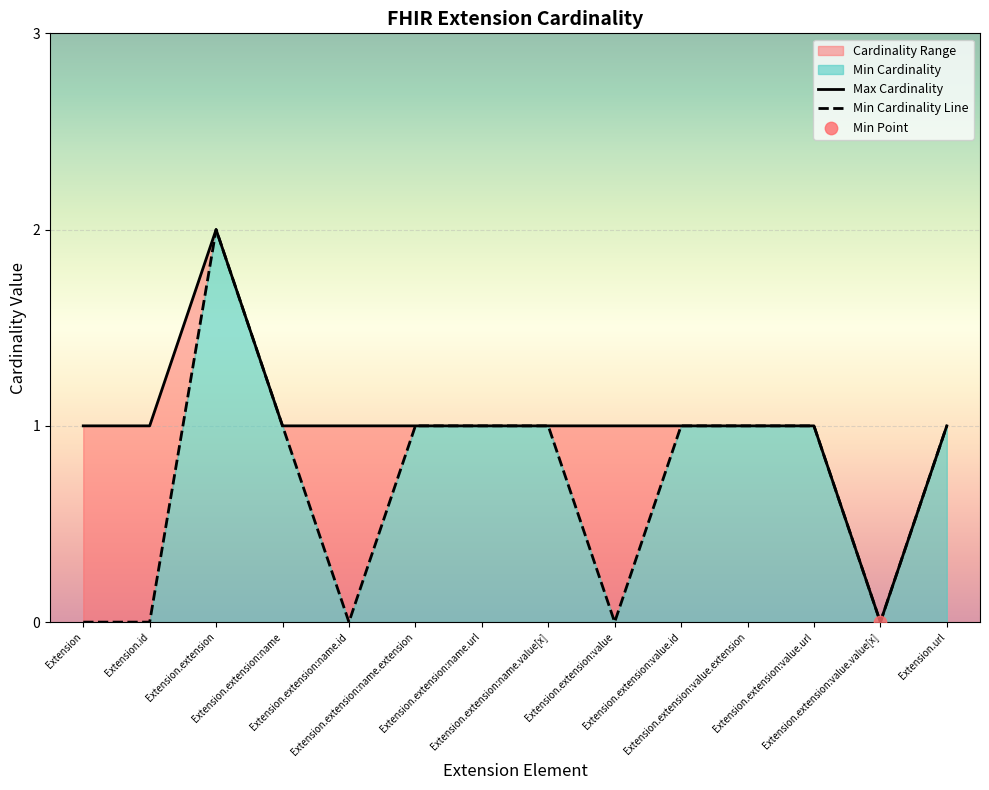

Which series contains the highest Y value?

Min Cardinality